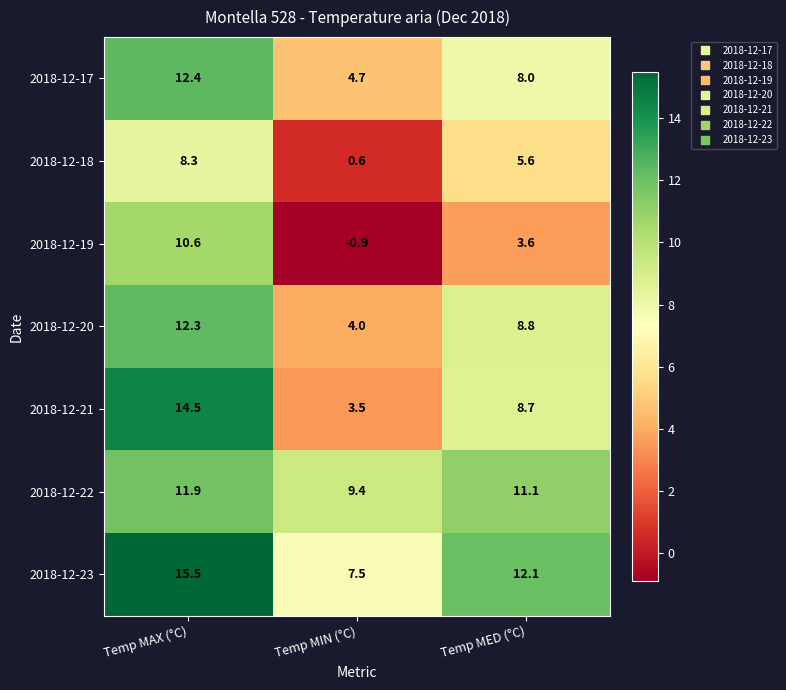

The value of 2018-12-21 at Temp MAX (°C) is 14.5. True or false?

True